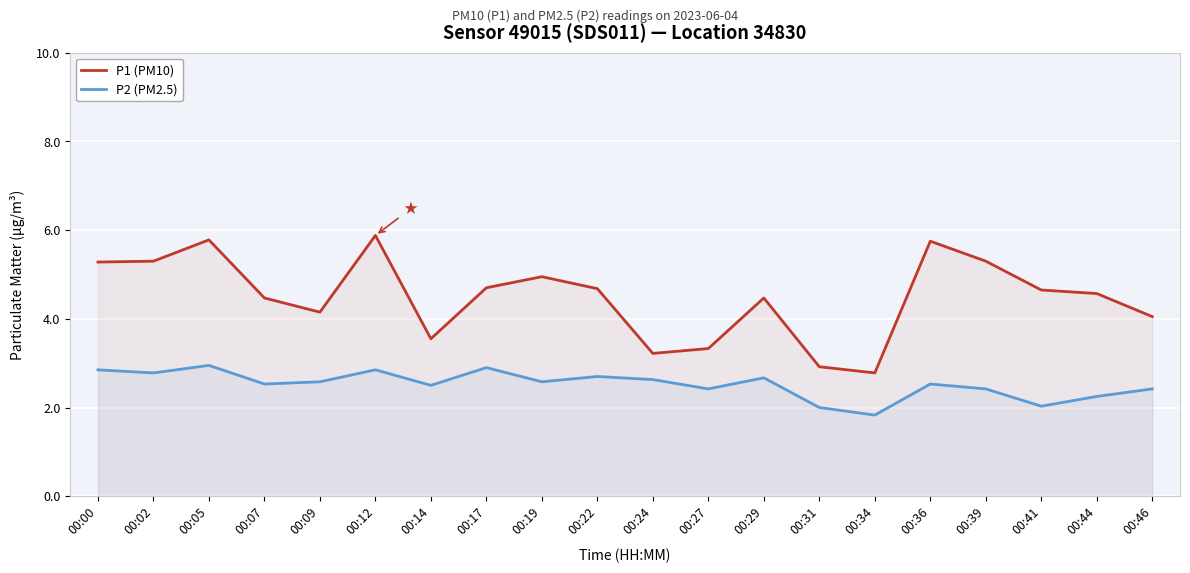

What are all the series names shown in the legend?

P1 (PM10), P2 (PM2.5)